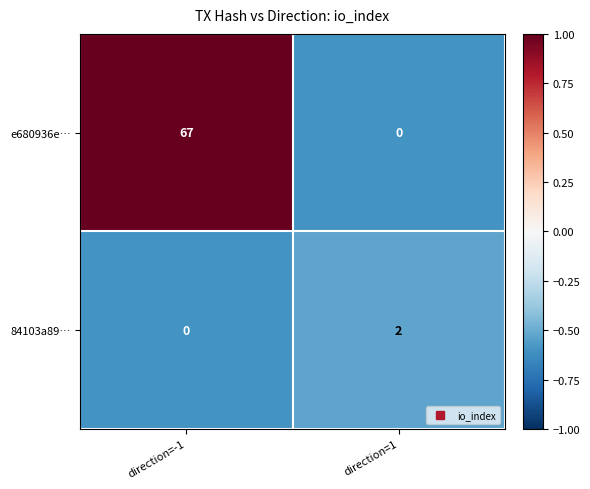

What is the smallest value displayed?

0